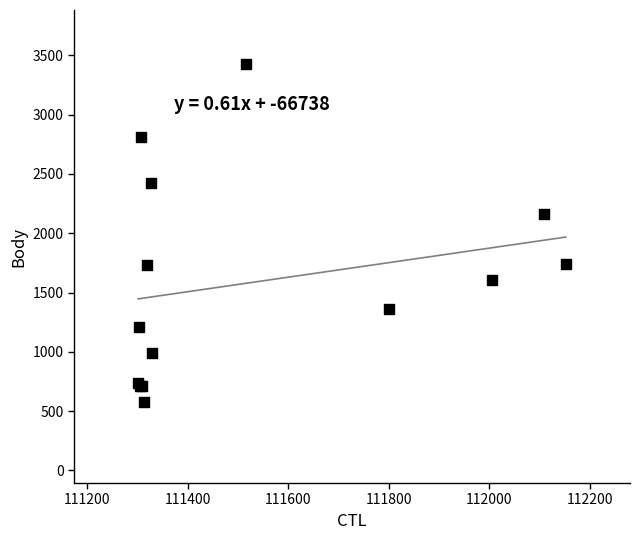

What Y value in the scatter plot is closest to 2002?

2161